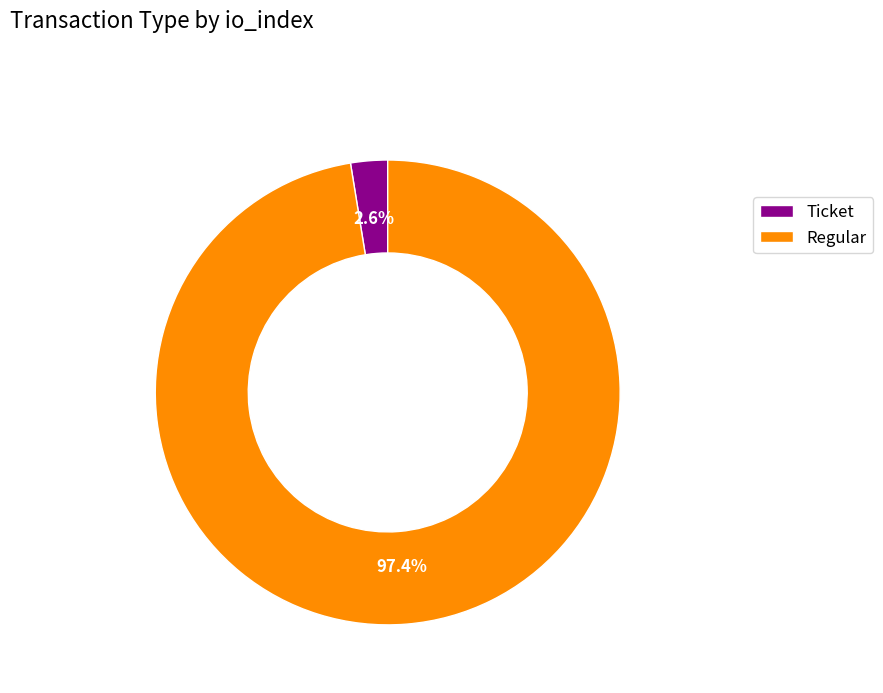

Which has a higher value, Regular or Ticket?

Regular